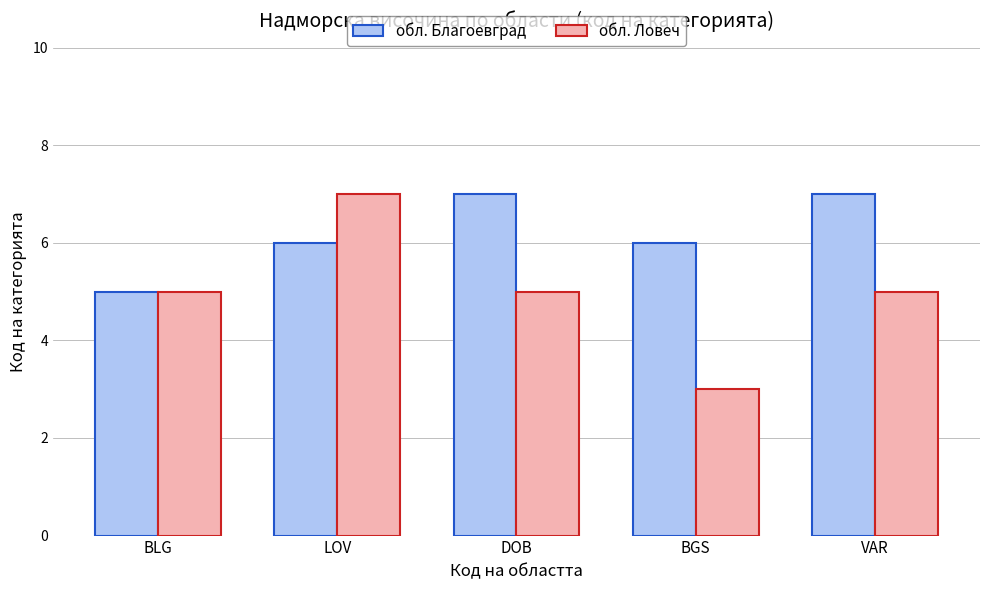

Is it true that обл. Ловеч equals 3 at BGS?

True